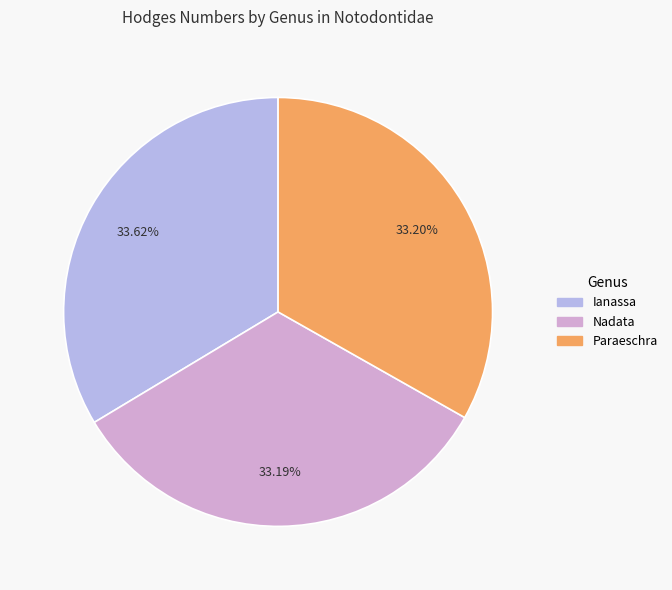

Is the sum of Ianassa and Paraeschra greater than half?

Yes